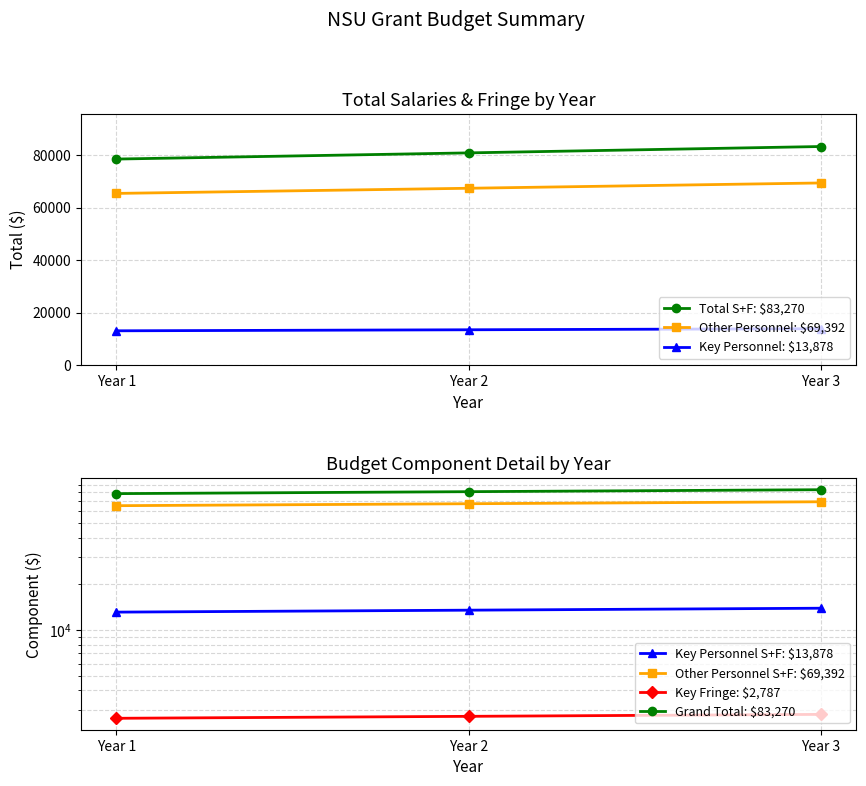

How many distinct data groups are displayed?

4